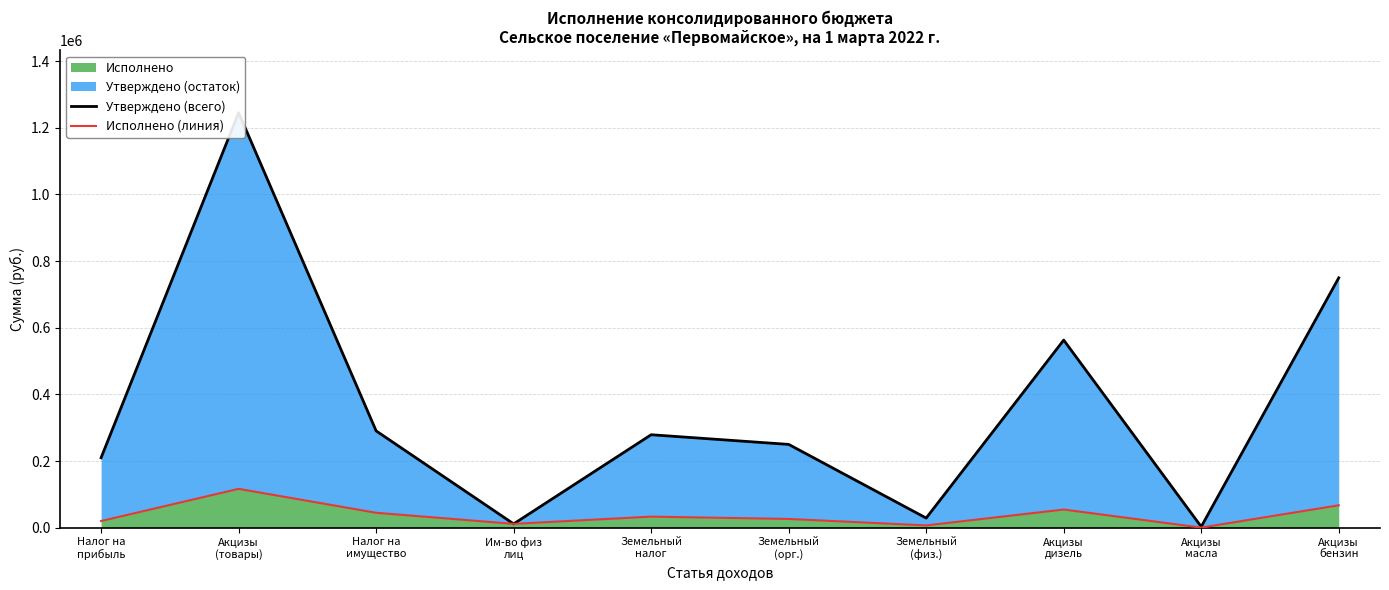

What is the highest value of the Исполнено series?

116627.5